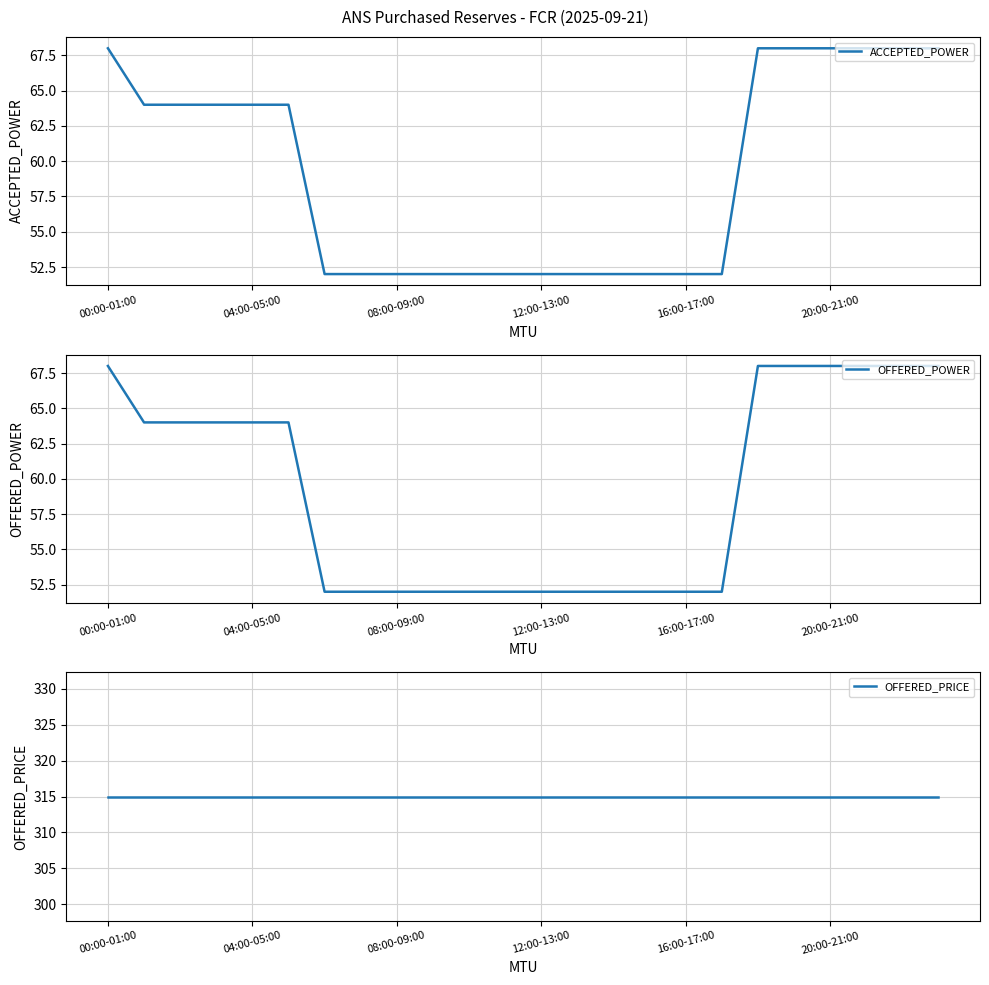

Which series has the largest range (max minus min)?

ACCEPTED_POWER